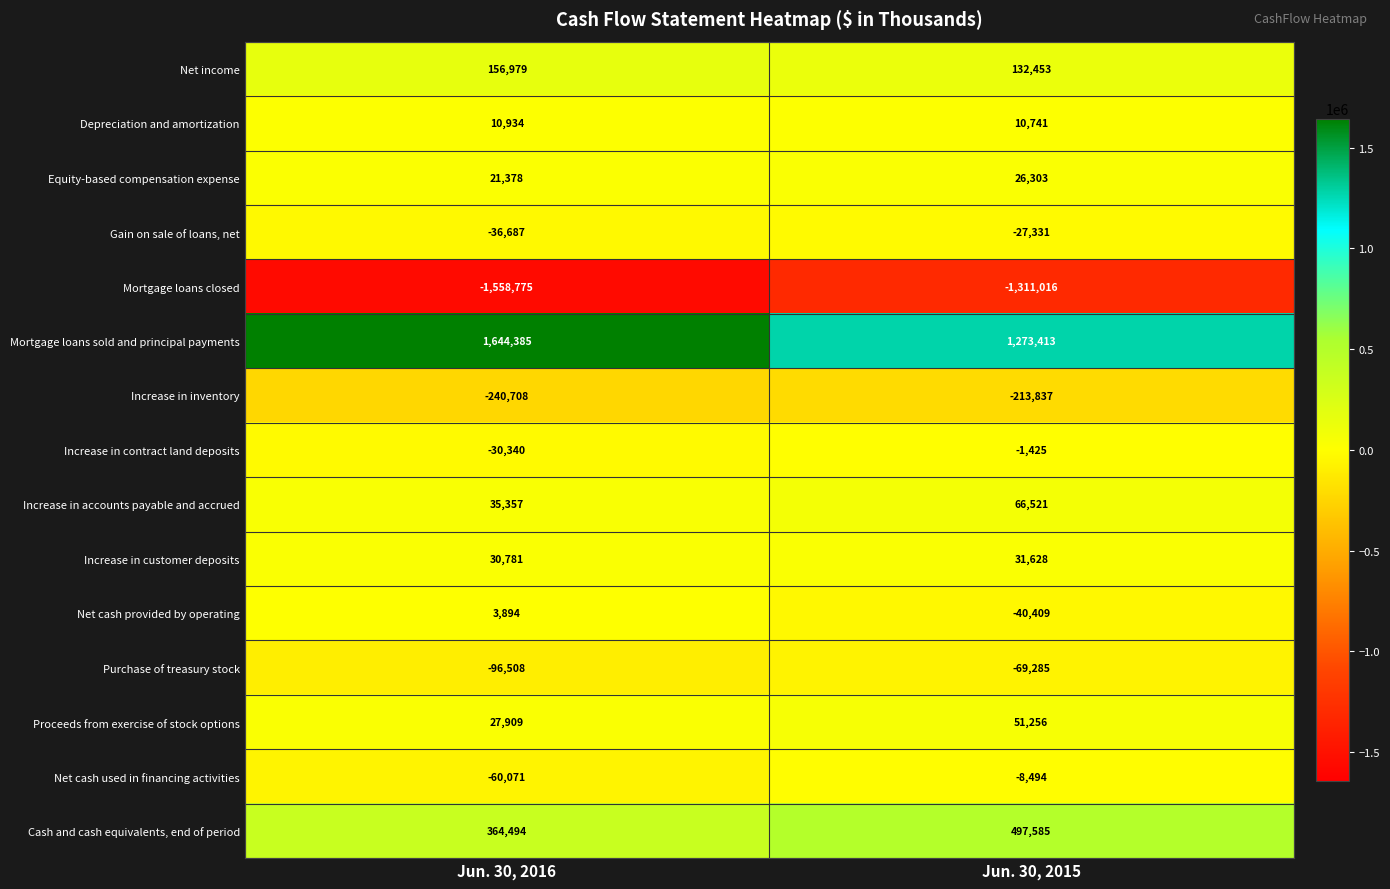

At which category is the sum across all series the highest?

Jun. 30, 2015